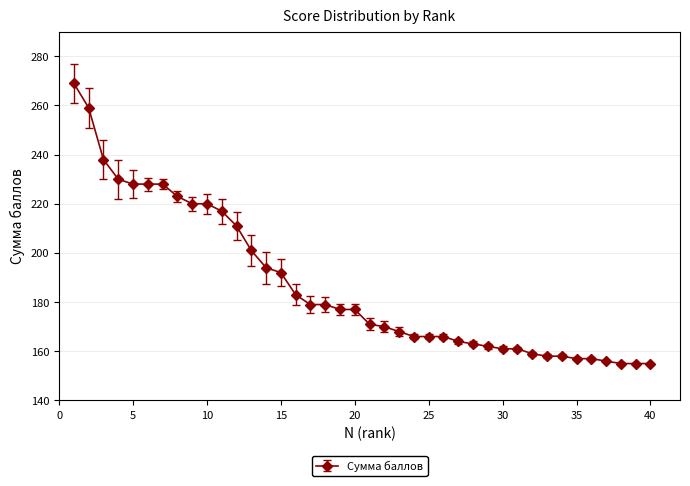

What is the difference between the maximum and minimum values?

114